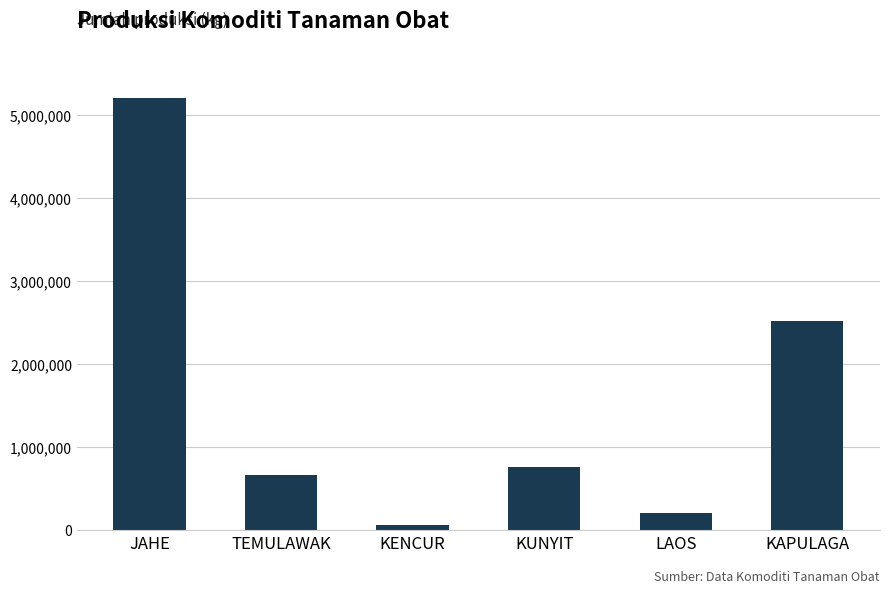

What is the difference between the maximum and minimum values?

5152680